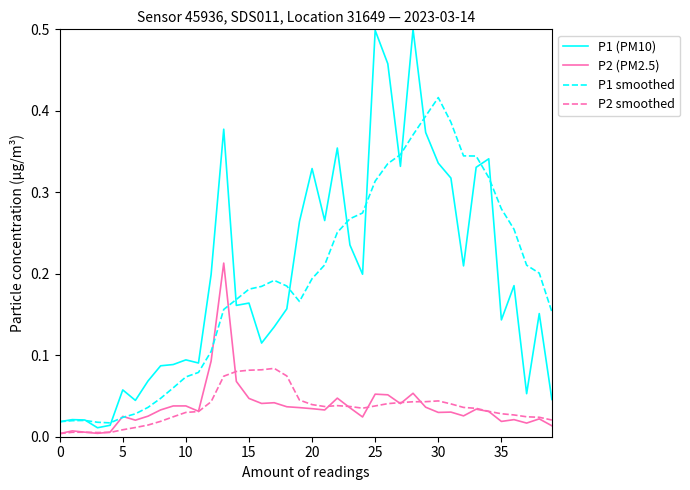

True or false: P1 smoothed and P2 smoothed cross at least once.

False